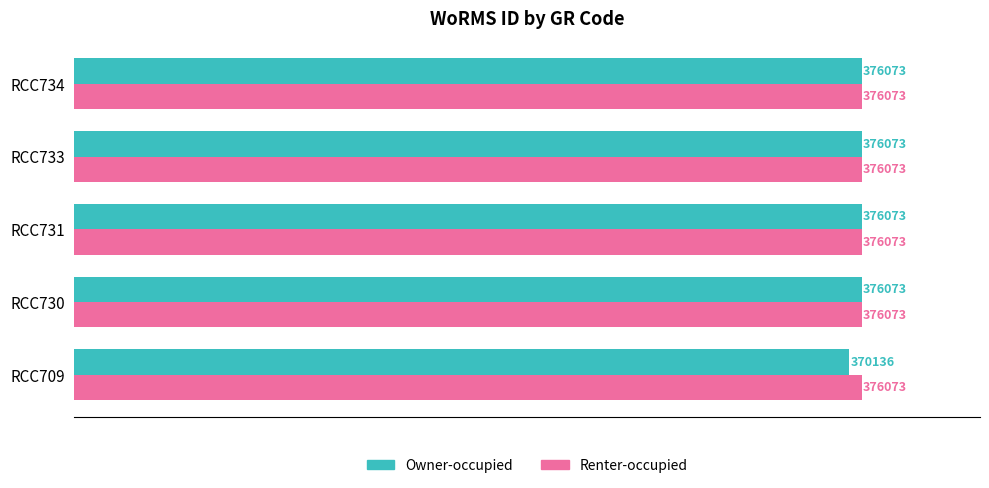

What are all the series names shown in the legend?

Owner-occupied, Renter-occupied